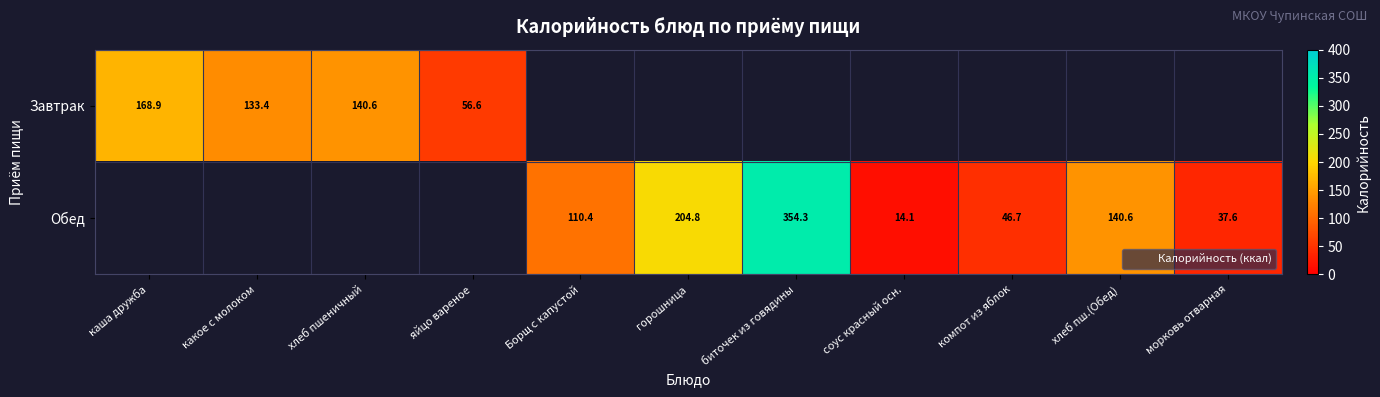

At яйцо вареное, list the series in order from largest to smallest.

Завтрак, Обед